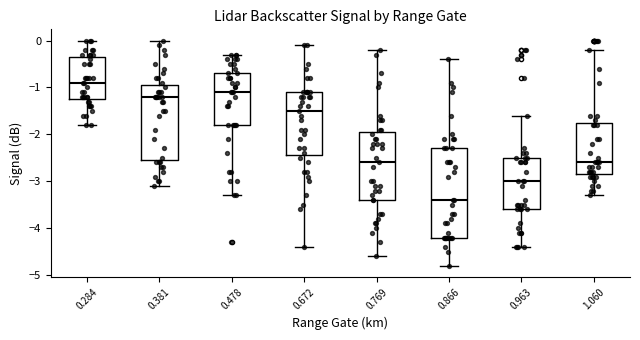

Where is the upper edge of the box at x = 0.381 on the y-axis? The values are not printed on the chart, so give them approximately, as read against the axis.

-0.9